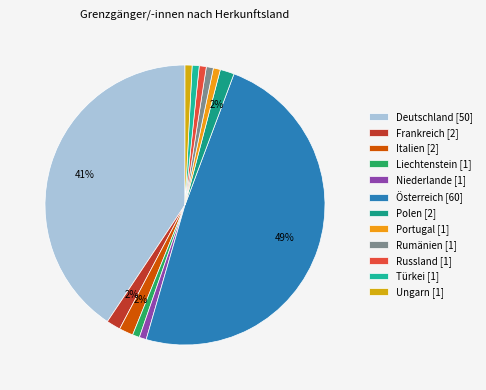

To the nearest percent, what portion does Frankreich represent?

2%